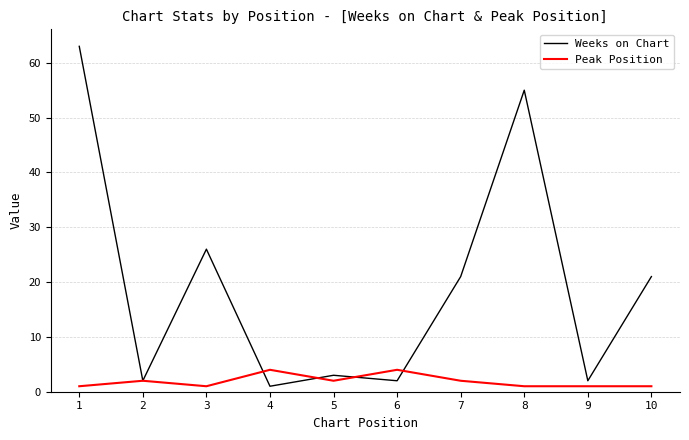

Is the value of Peak Position at 4 greater than the value of Weeks on Chart at 3?

No